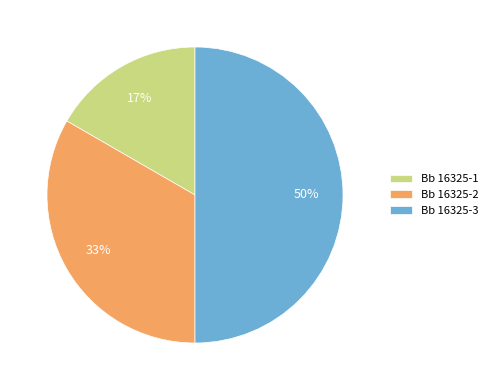

Which category has the smallest portion of the pie?

Bb 16325-1